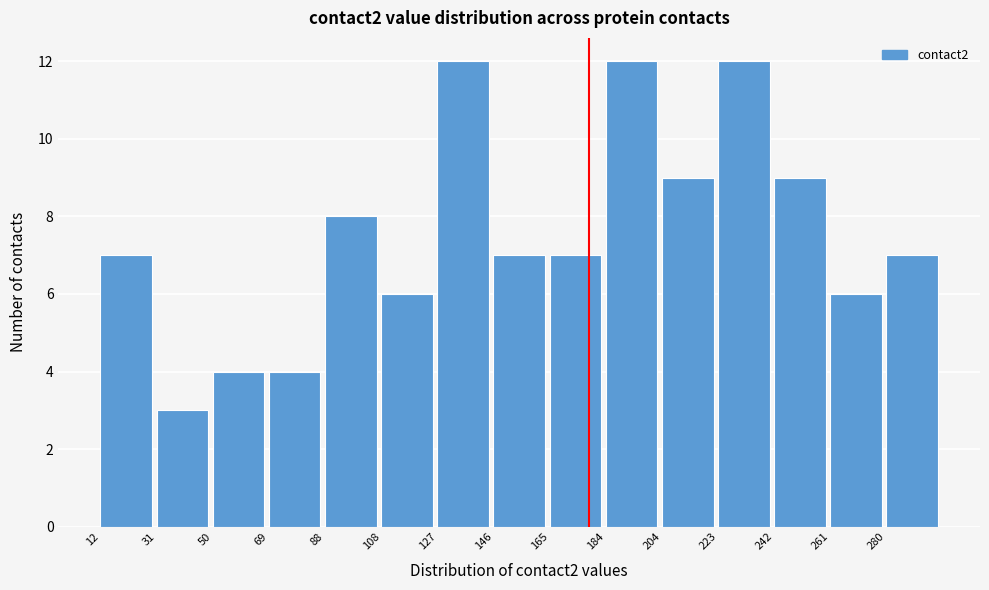

Reading left to right, transcribe this chart: for each bar, give the range it covers on the x-axis and its height. Neither the bar edges nor the heights are printed on the chart, so give them approximately, as read against the axes.

12.0 to 31.2: 7
31.2 to 50.4: 3
50.4 to 69.6: 4
69.6 to 88.8: 4
88.8 to 108.0: 8
108.0 to 127.2: 6
127.2 to 146.4: 12
146.4 to 165.6: 7
165.6 to 184.8: 7
184.8 to 204.0: 12
204.0 to 223.2: 9
223.2 to 242.4: 12
242.4 to 261.6: 9
261.6 to 280.8: 6
280.8 to 300.0: 7